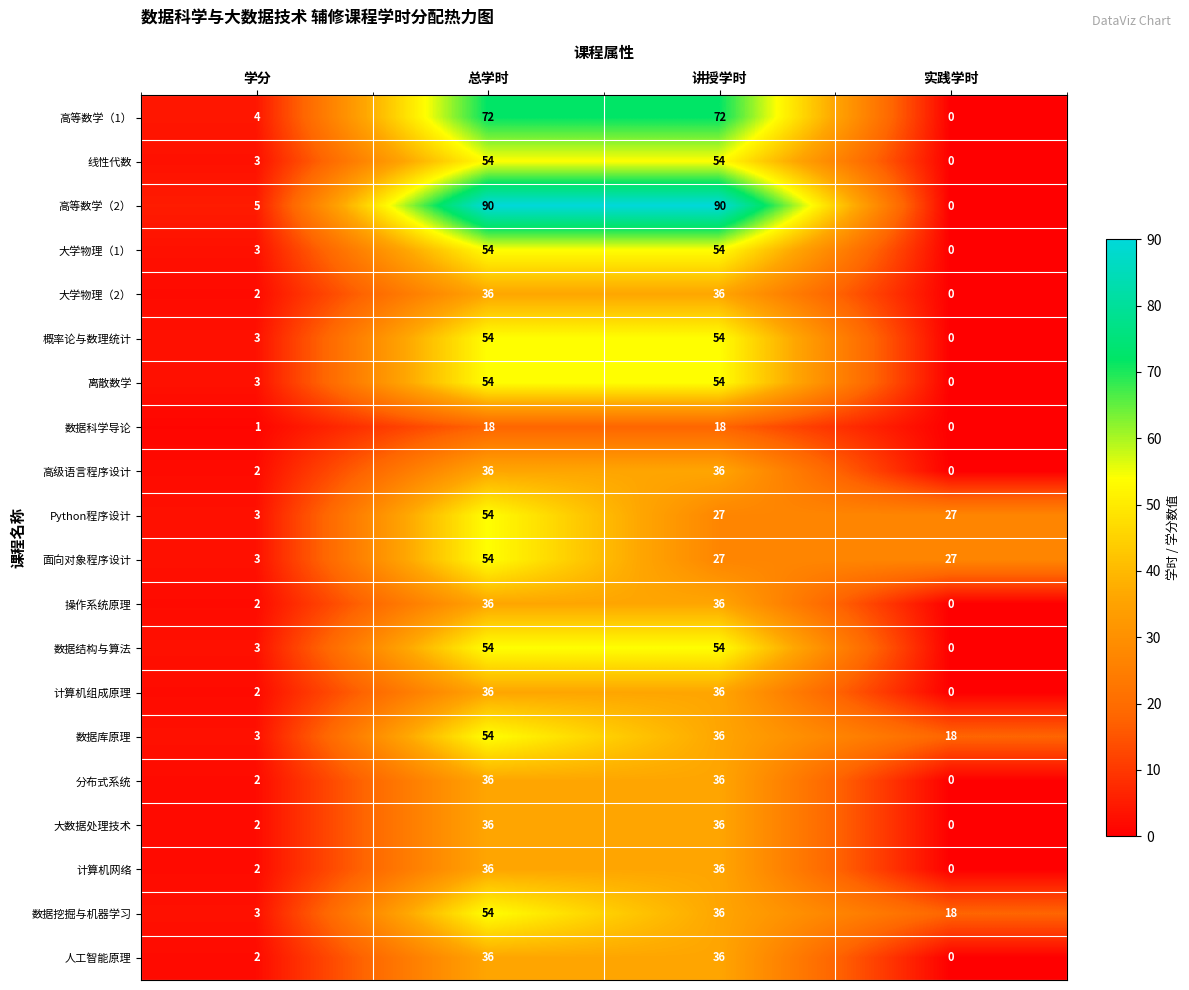

List the labels in order of 数据库原理 value, largest first.

总学时, 讲授学时, 实践学时, 学分